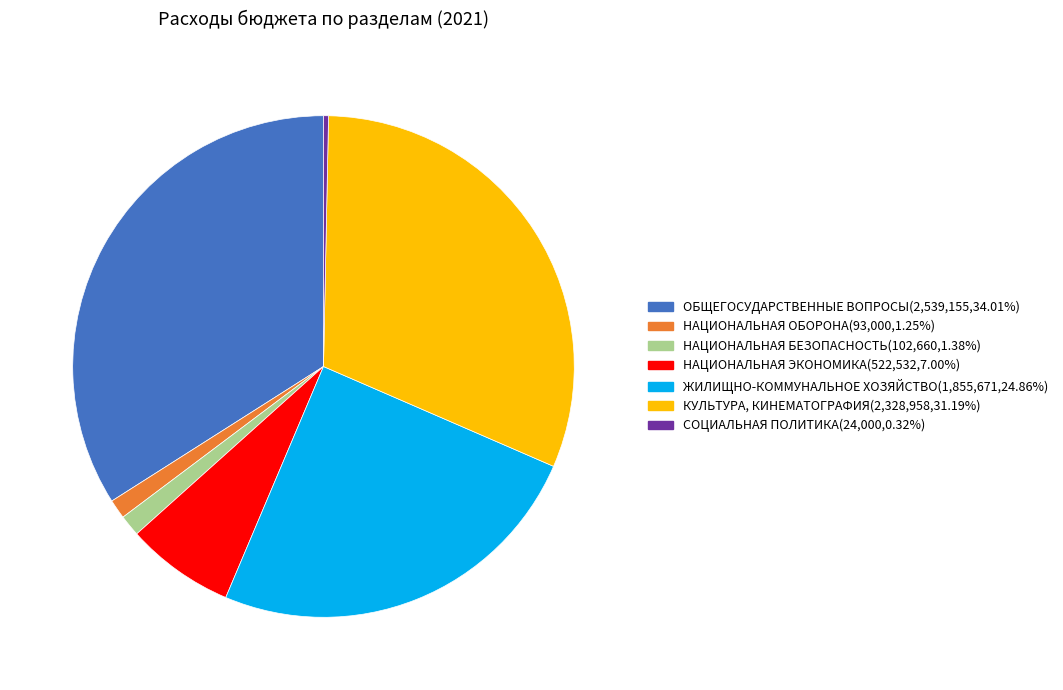

Which category has the biggest portion of the pie?

ОБЩЕГОСУДАРСТВЕННЫЕ ВОПРОСЫ